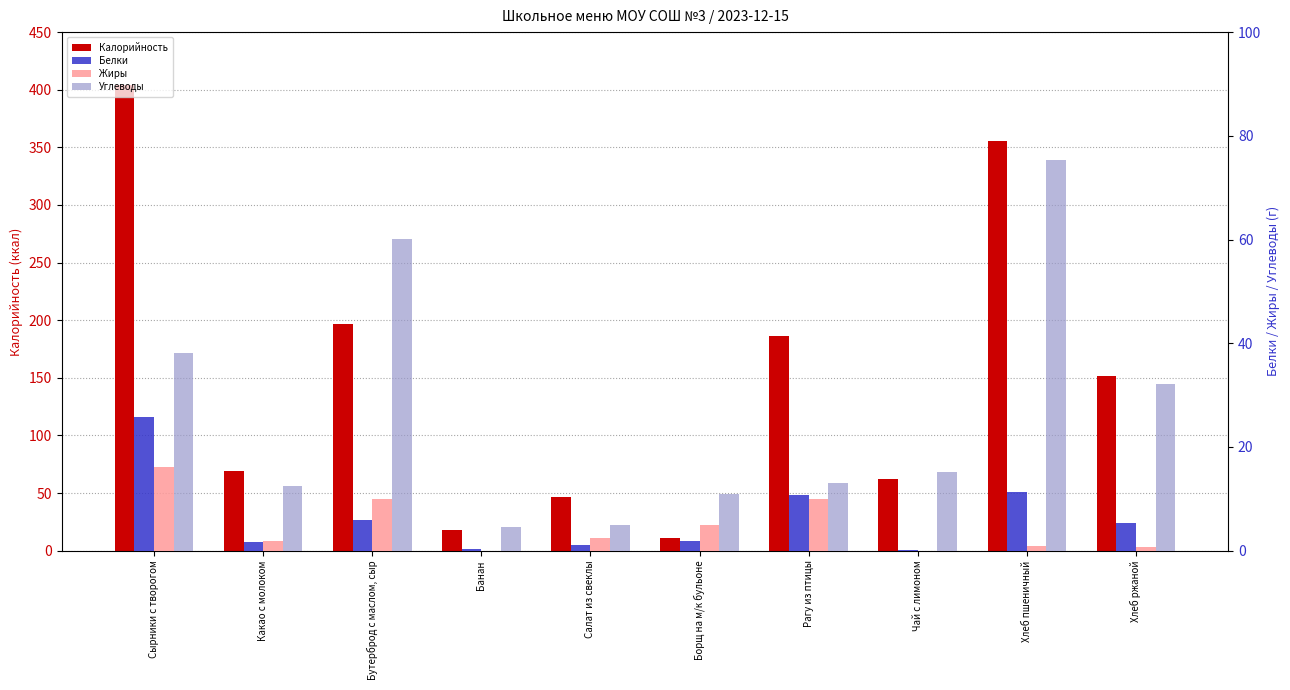

Reading left to right, transcribe all the data shown in this chart.

Калорийность: 404.2	69.0	196.8	18.2	46.3	10.8	186.0	62.0	355.2	152.0
Белки: 25.8	1.6	5.9	0.3	1.0	1.8	10.8	0.1	11.4	5.3
Жиры: 16.2	1.8	9.9	0.0	2.5	4.9	10.0	0.0	0.9	0.8
Углеводы: 38.2	12.4	60.1	4.5	4.9	10.9	13.0	15.2	75.3	32.2